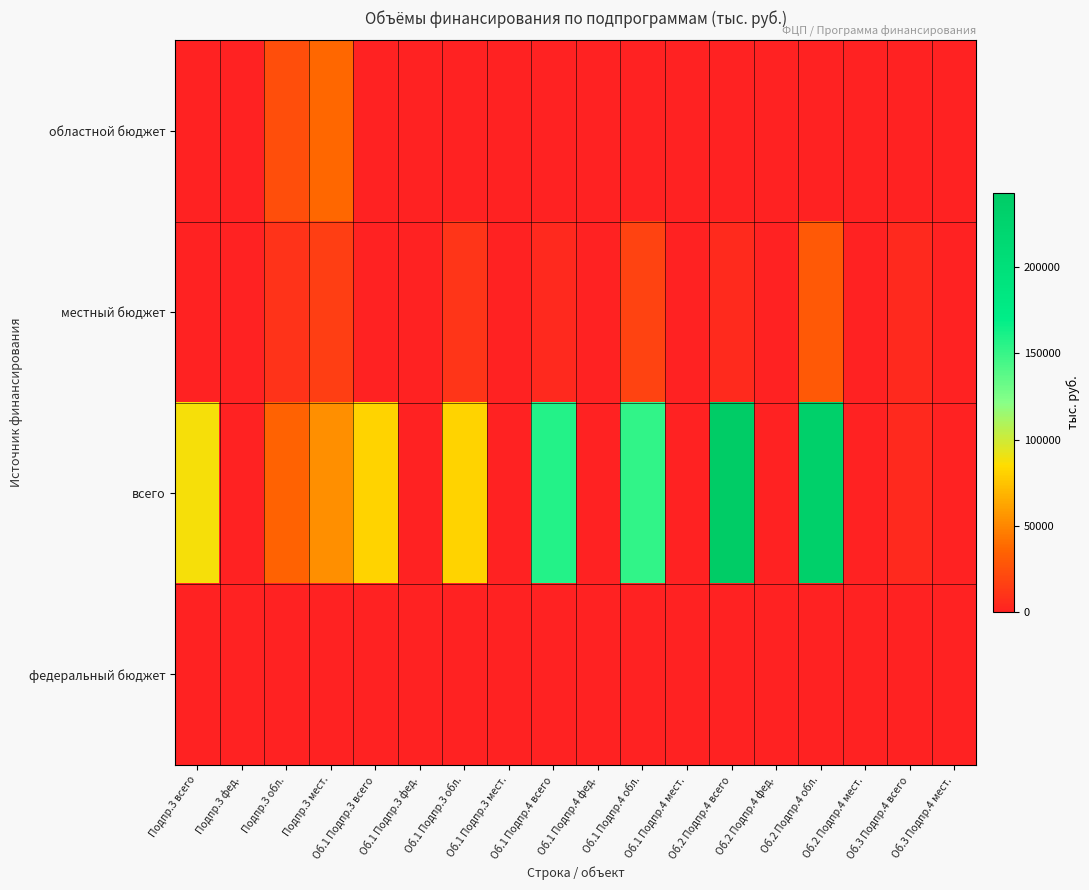

At Об.1 Подпр.3 обл., list the series in order from largest to smallest.

всего, местный бюджет, областной бюджет, федеральный бюджет